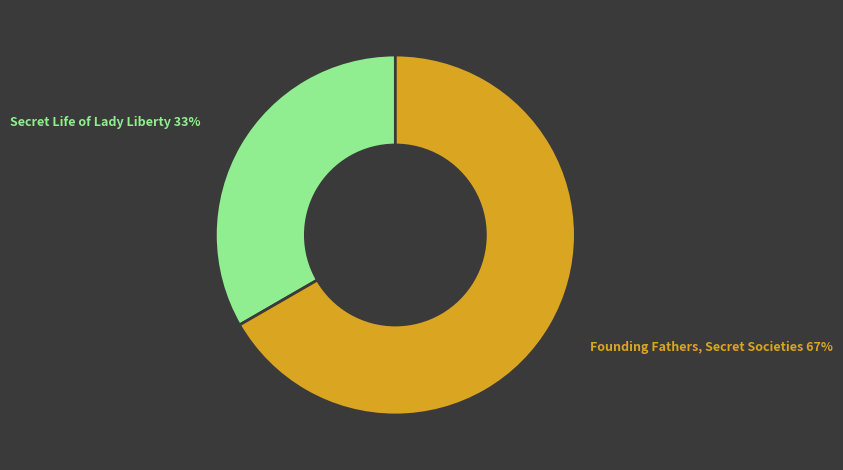

Rank the categories by value from highest to lowest.

Founding Fathers, Secret Societies, Secret Life of Lady Liberty